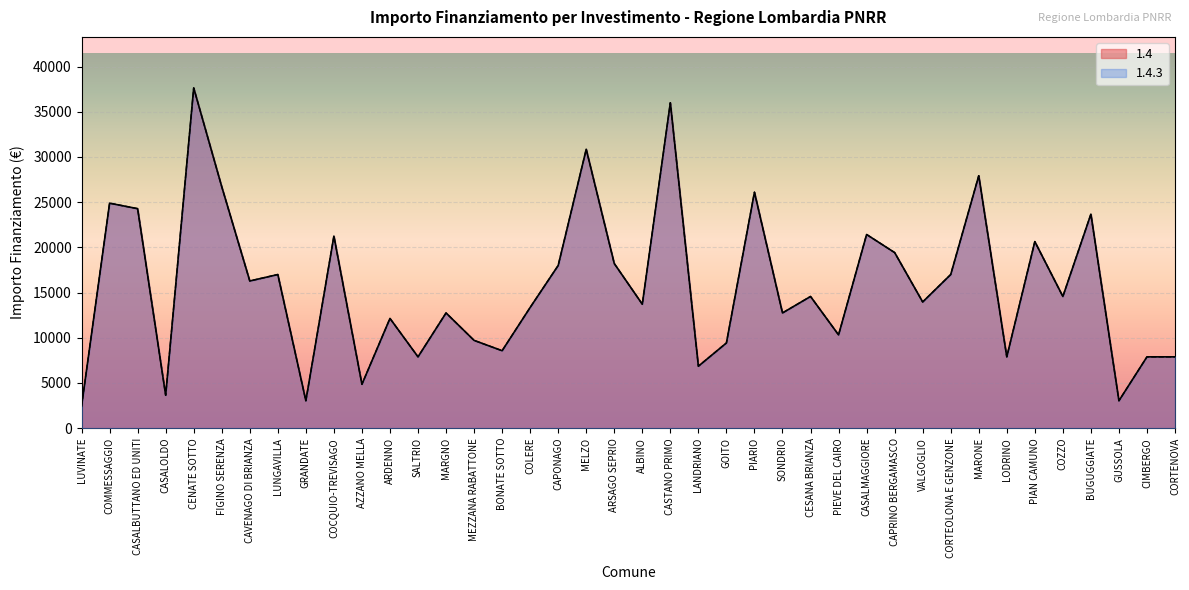

The 1.4.3 series shows 26708 at FIGINO SERENZA. True or false?

True